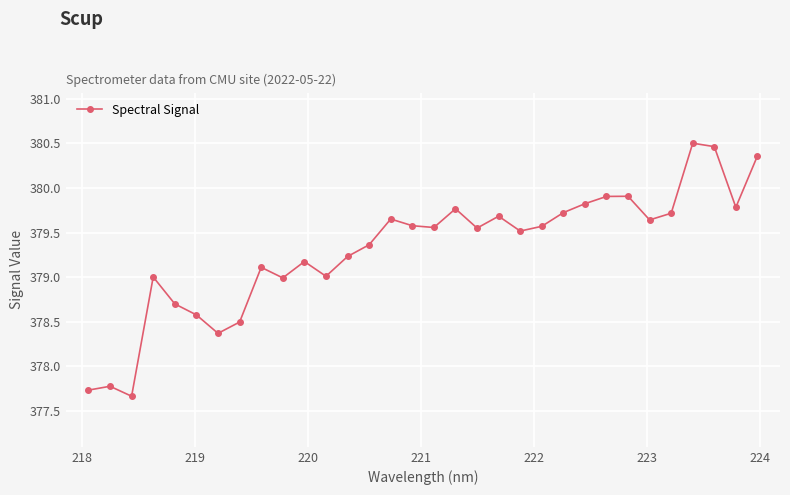

How many distinct data groups are displayed?

1